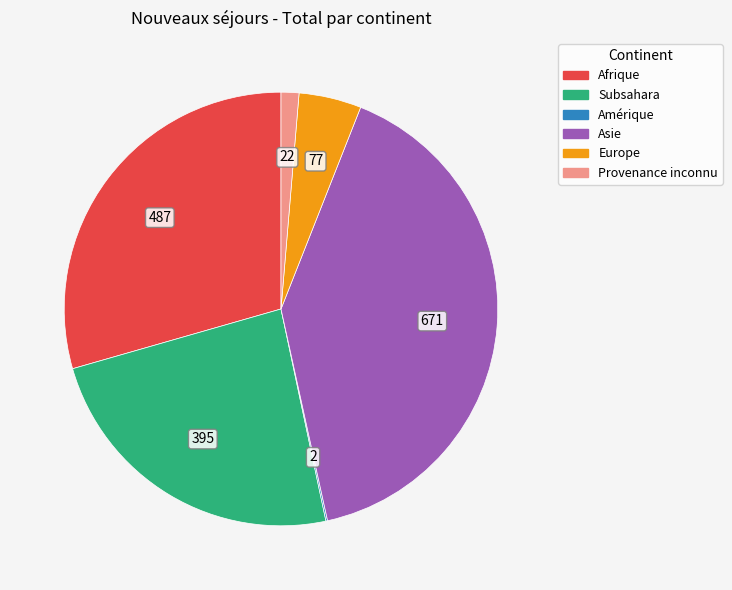

Does any single category account for the majority?

No